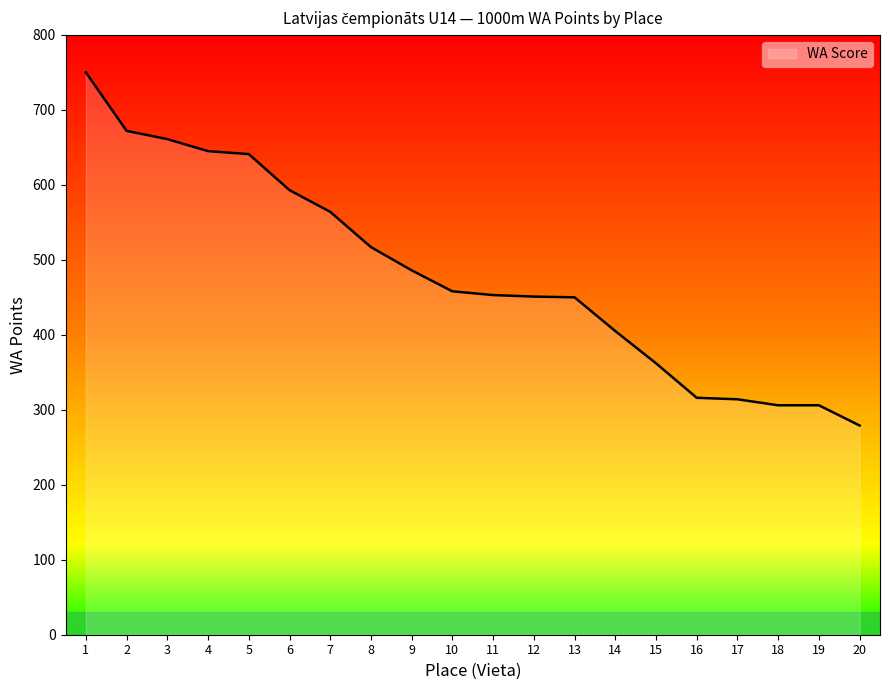

At which label does the data first exceed 458?

1